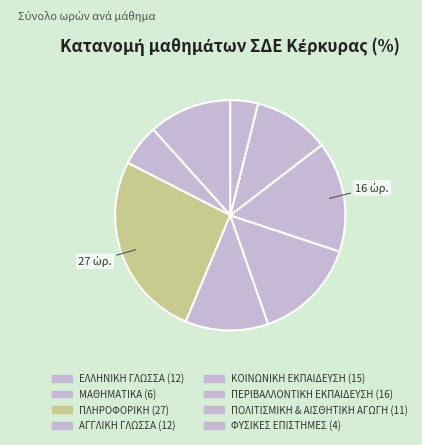

How many segments does this pie chart have?

8